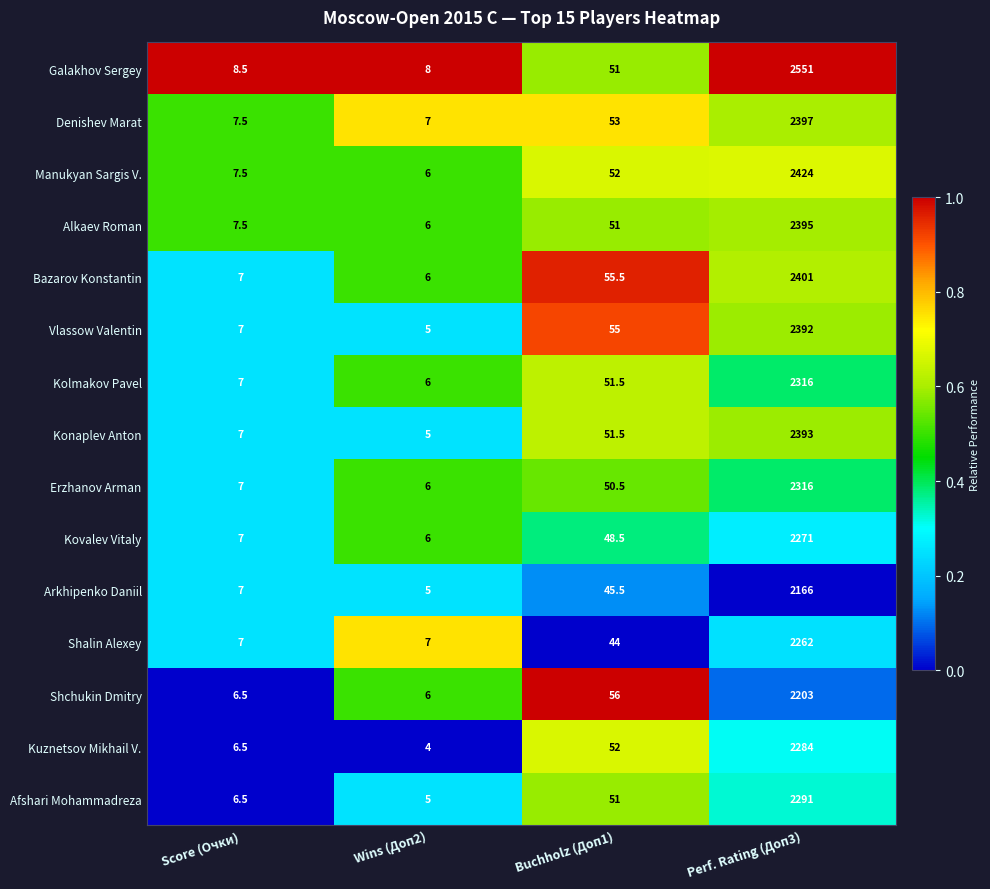

The Erzhanov Arman series shows 86.3 at Buchholz (Доп1). True or false?

False